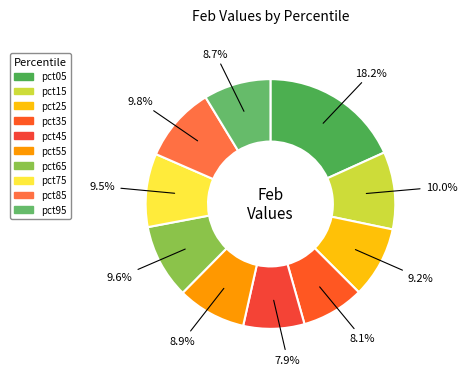

Combined, do pct45 and pct85 account for over 50%?

No